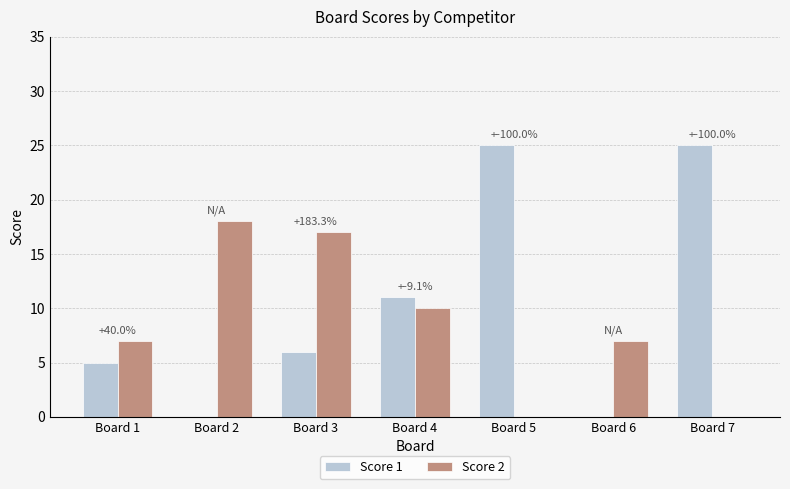

At which label is Score 2 closest to 9?

Board 4